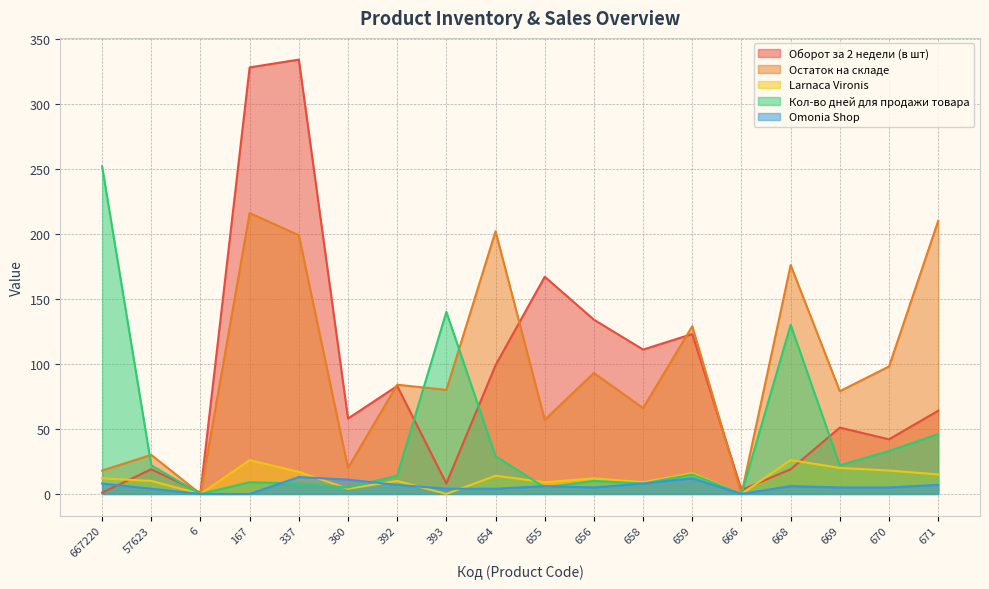

After their last crossing, which series has the higher values: Кол-во дней для продажи товара or Остаток на складе?

Остаток на складе